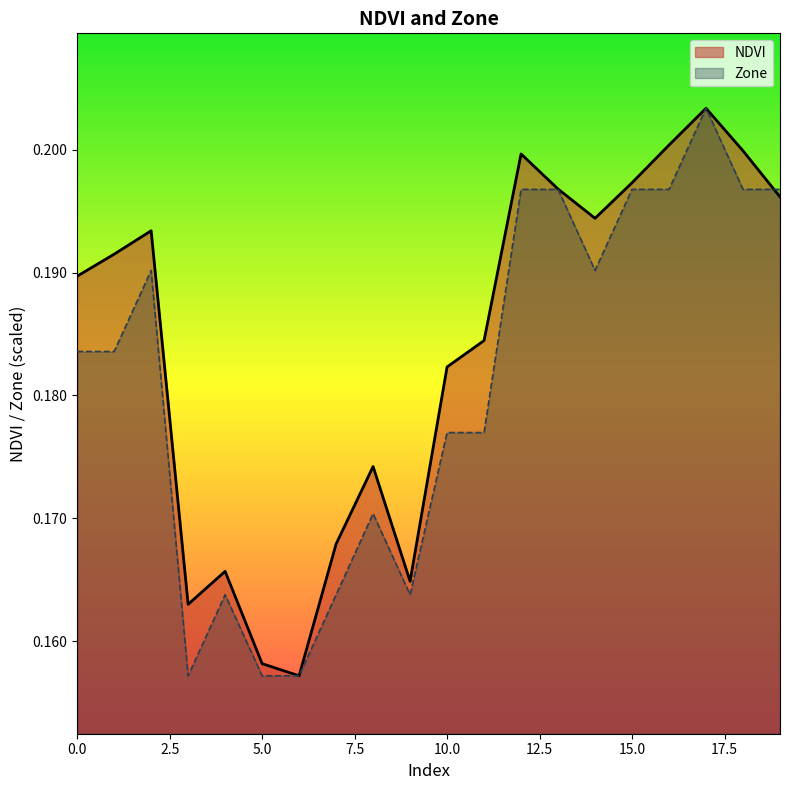

True or false: NDVI has a value of 0.2 at 14.

True